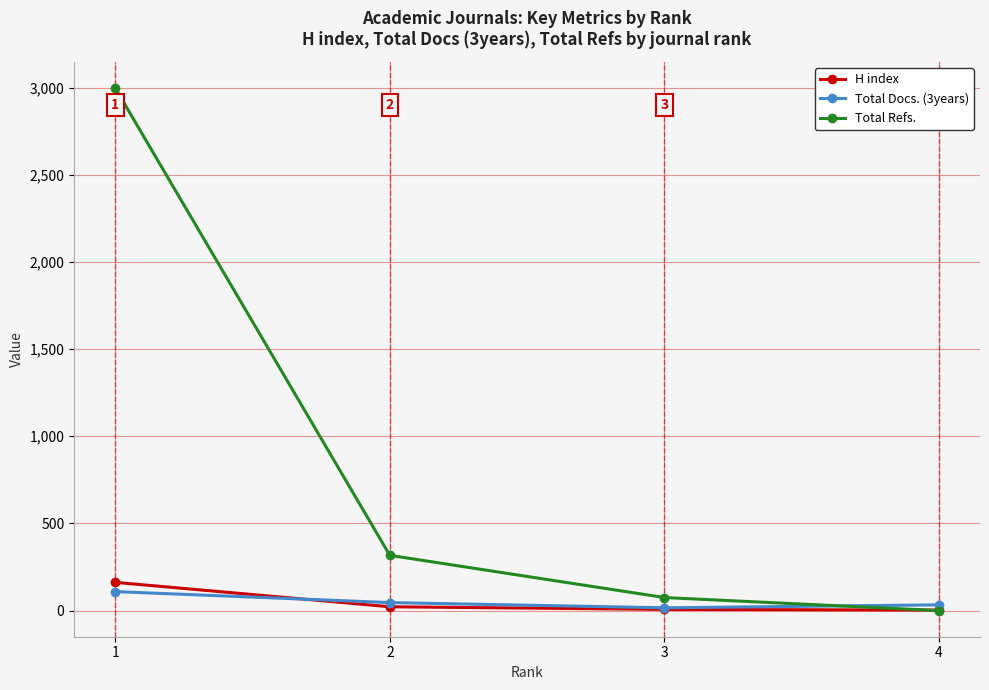

What is the difference between the maximum and second lowest values in the Total Refs. series?

2922